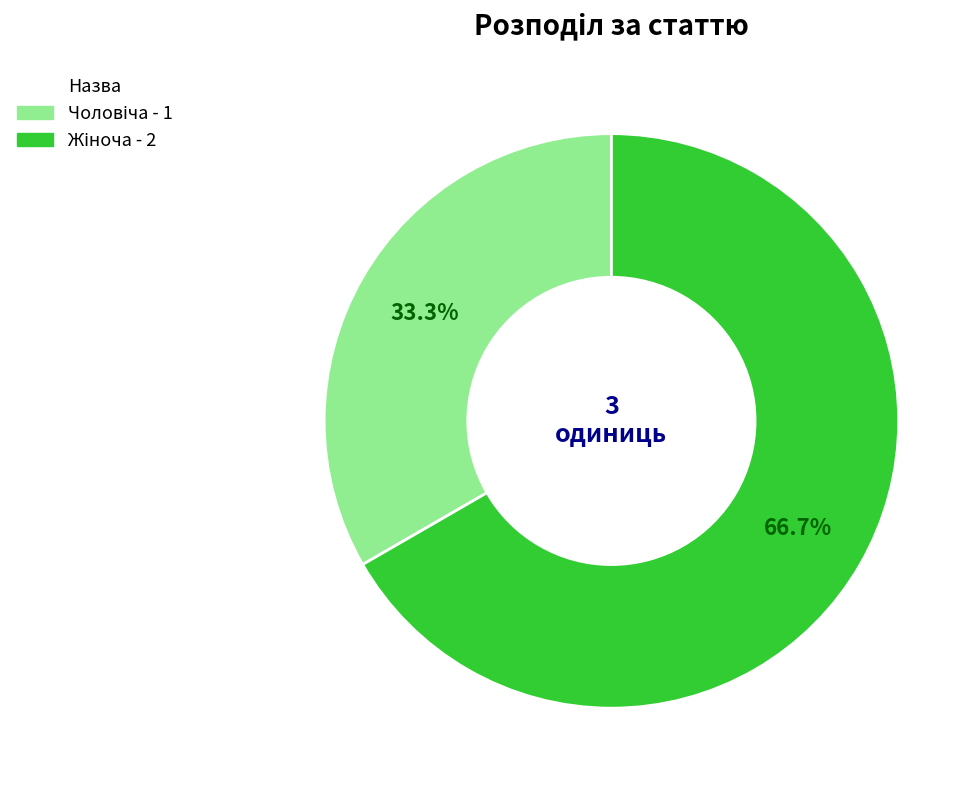

Is there a majority slice in this chart?

Yes